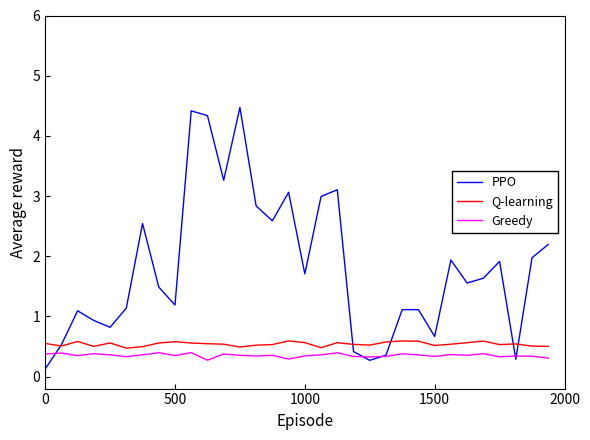

How many values in the PPO series exceed 1?

23